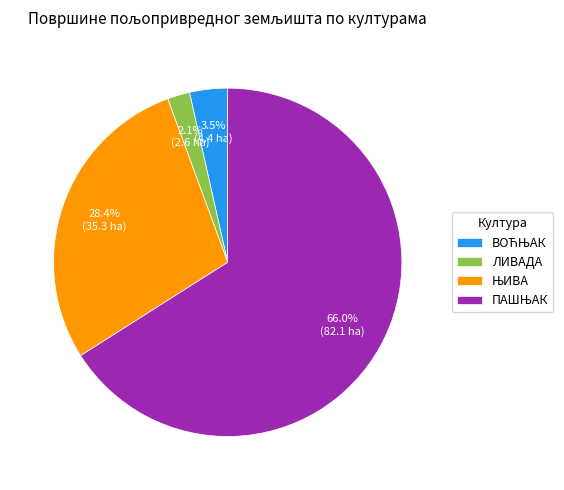

Does ЛИВАДА represent more than half of the total?

No